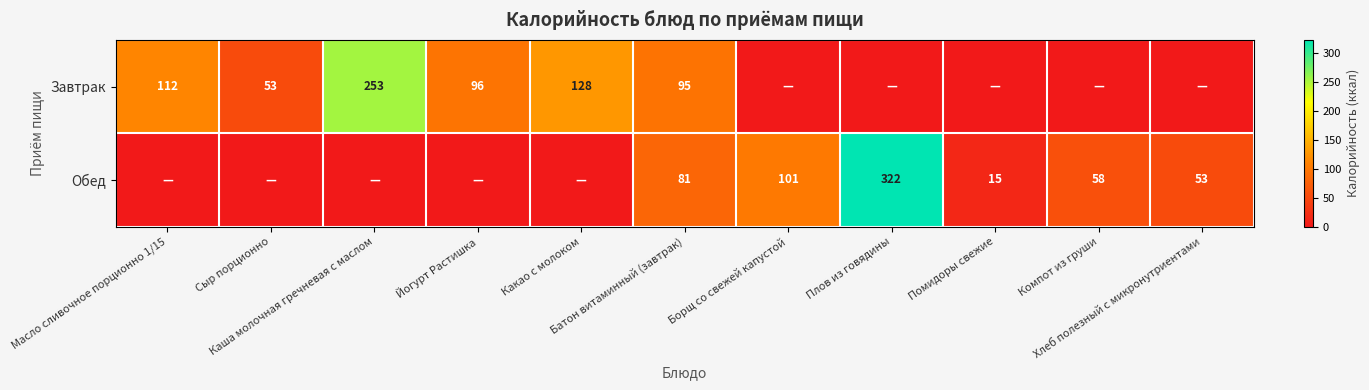

Which series has the widest spread of values?

Обед